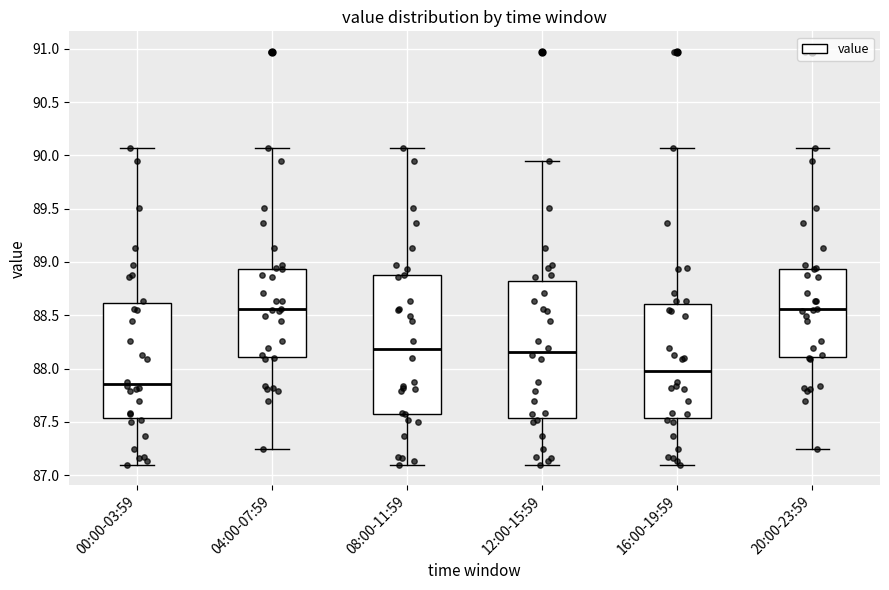

Reading left to right, transcribe this box plot: for each box, give where its median line is, the range the box spans, and where its two whiskers end, as read against the y-axis. The values are not printed on the chart, so give them approximately, as read against the axis.

00:00-03:59: median 87.85, box 87.55 to 88.60, whiskers 87.10 to 90.05
04:00-07:59: median 88.55, box 88.10 to 88.95, whiskers 87.25 to 90.05
08:00-11:59: median 88.20, box 87.55 to 88.90, whiskers 87.10 to 90.05
12:00-15:59: median 88.15, box 87.55 to 88.80, whiskers 87.10 to 89.95
16:00-19:59: median 88.00, box 87.55 to 88.60, whiskers 87.10 to 90.05
20:00-23:59: median 88.55, box 88.10 to 88.95, whiskers 87.25 to 90.05